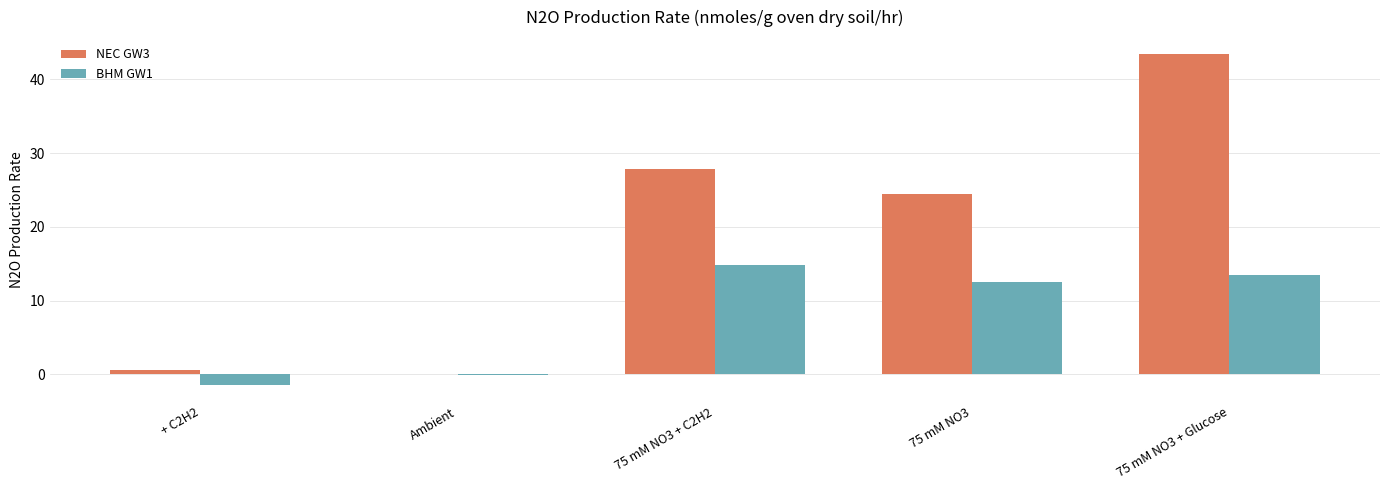

Where is BHM GW1 nearest to the value 6?

Ambient